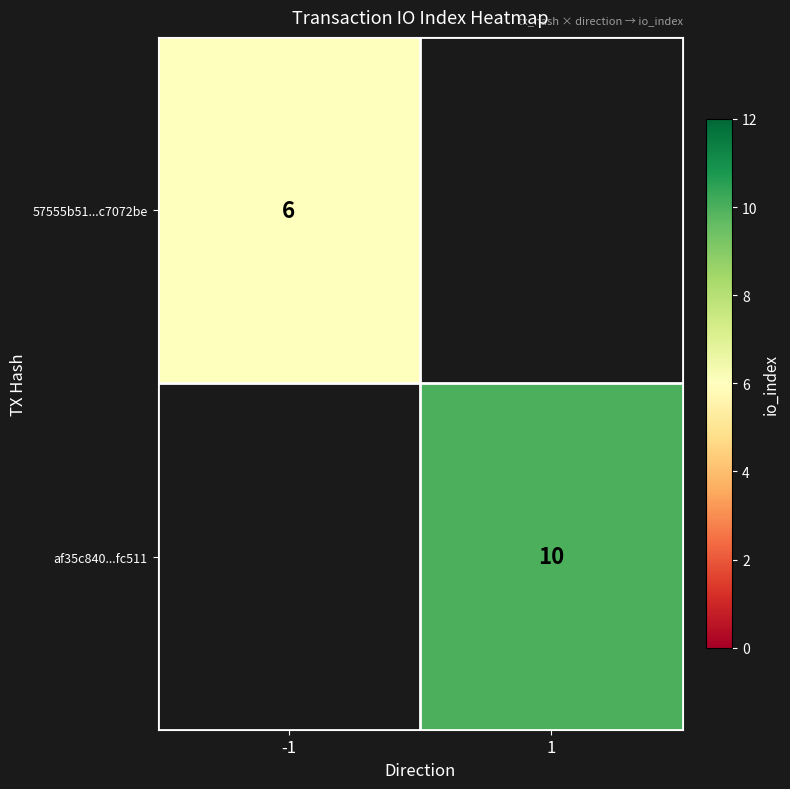

Is it true that af35c840...fc511 equals 6 at 1?

False